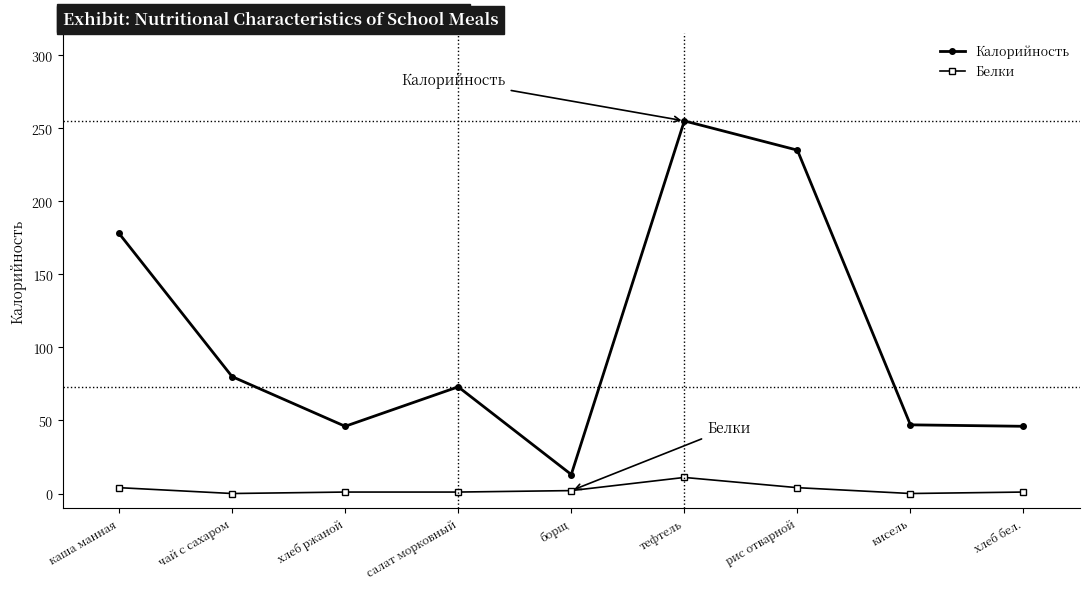

True or false: Калорийность has a value of 131 at салат морковный.

False